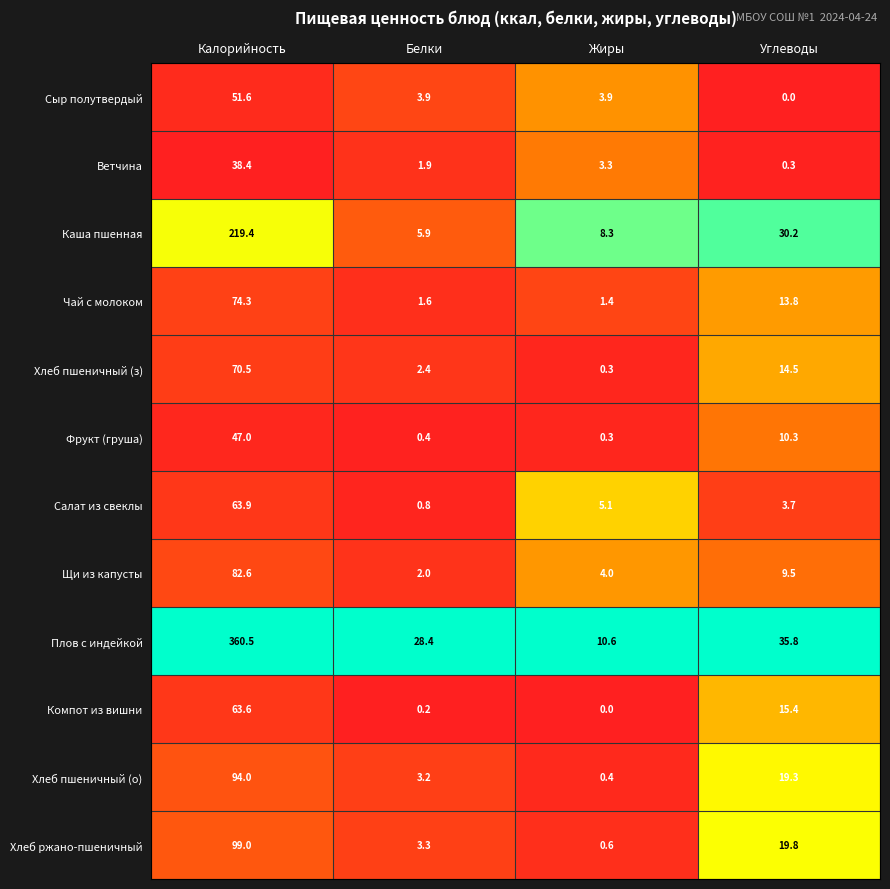

What is the greatest value displayed?

360.5